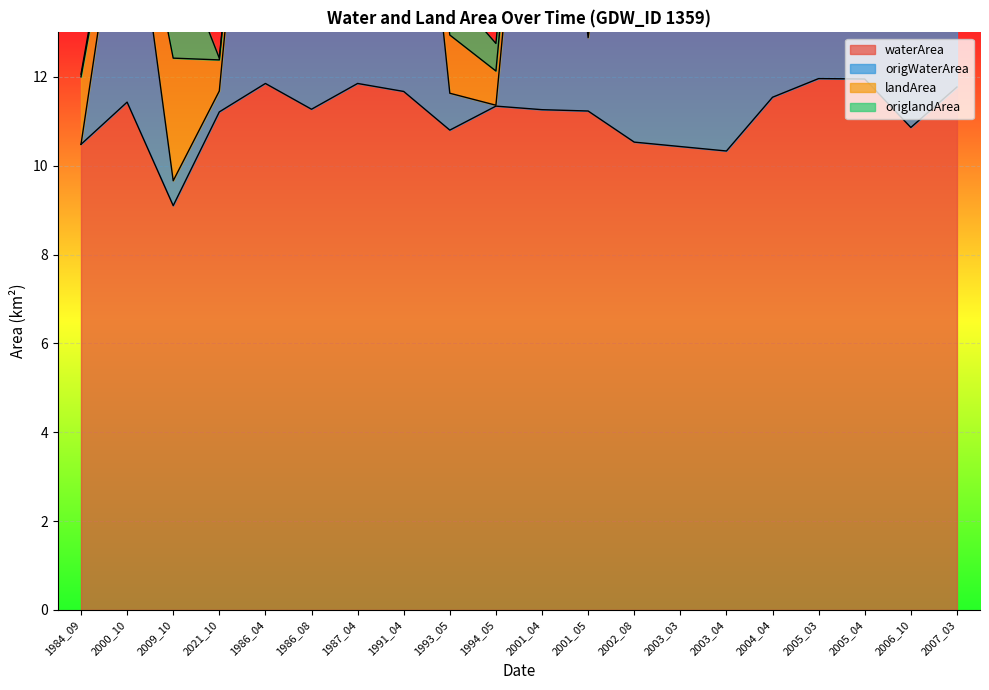

Which series changed the most between 1991_04 and 1993_05?

origWaterArea